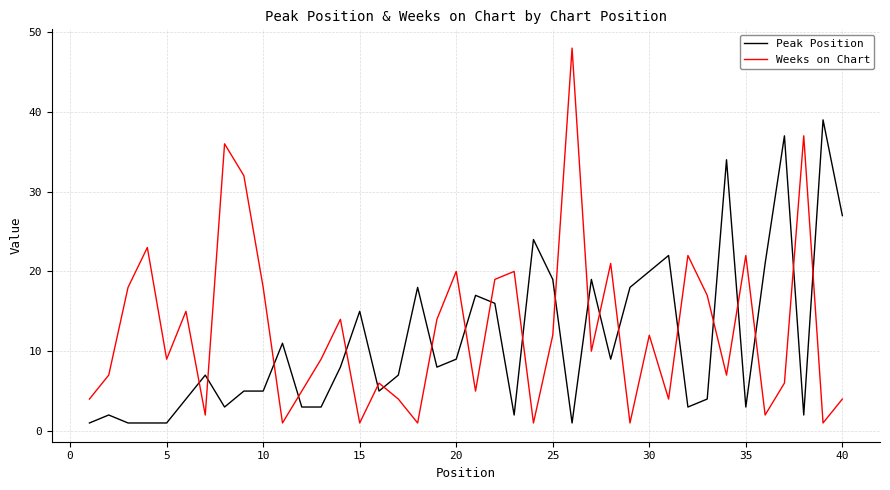

Which series has the largest total across all categories?

Weeks on Chart